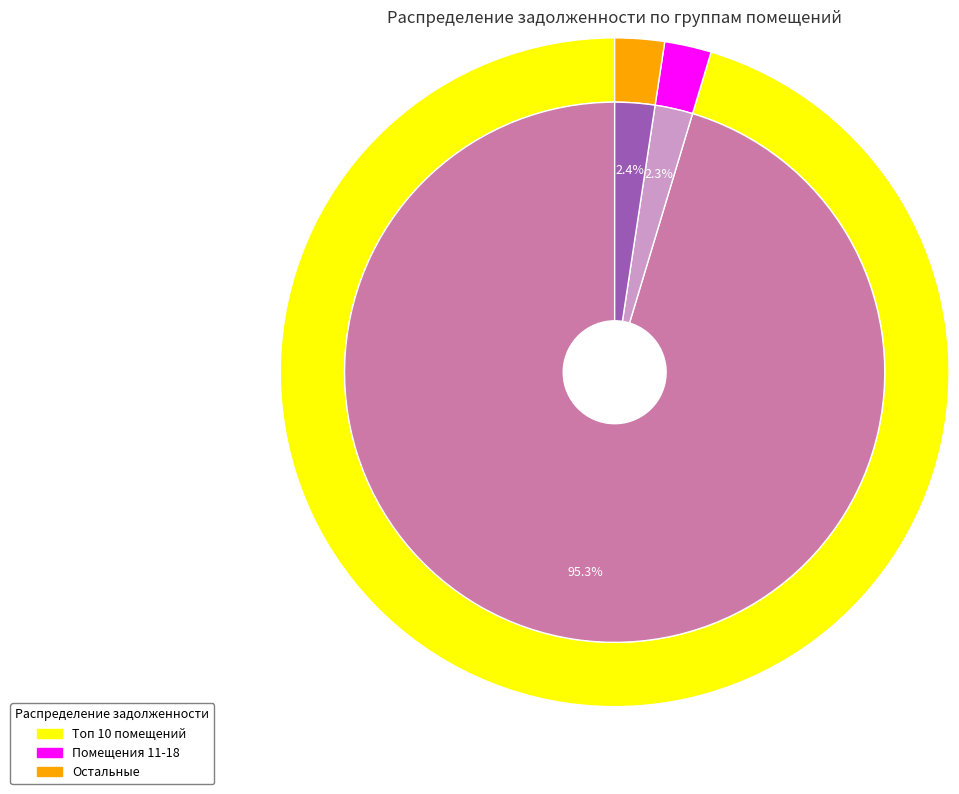

True or false: 20 accounts for 1% of the total.

False